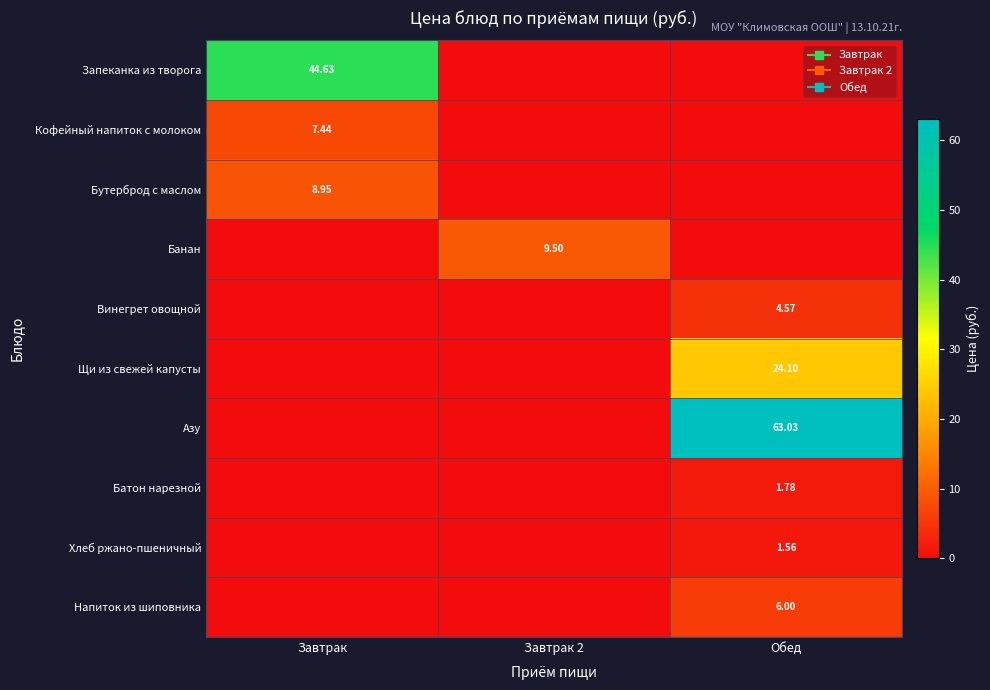

Rank the series by their maximum value, from lowest to highest.

Хлеб ржано-пшеничный, Батон нарезной, Винегрет овощной, Напиток из шиповника, Кофейный напиток с молоком, Бутерброд с маслом, Банан, Щи из свежей капусты, Запеканка из творога, Азу